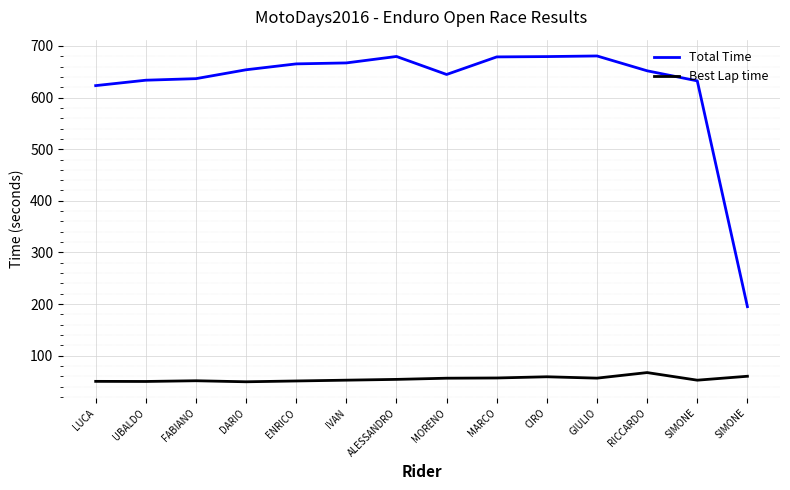

At which category does Total Time reach its first local peak?

ALESSANDRO